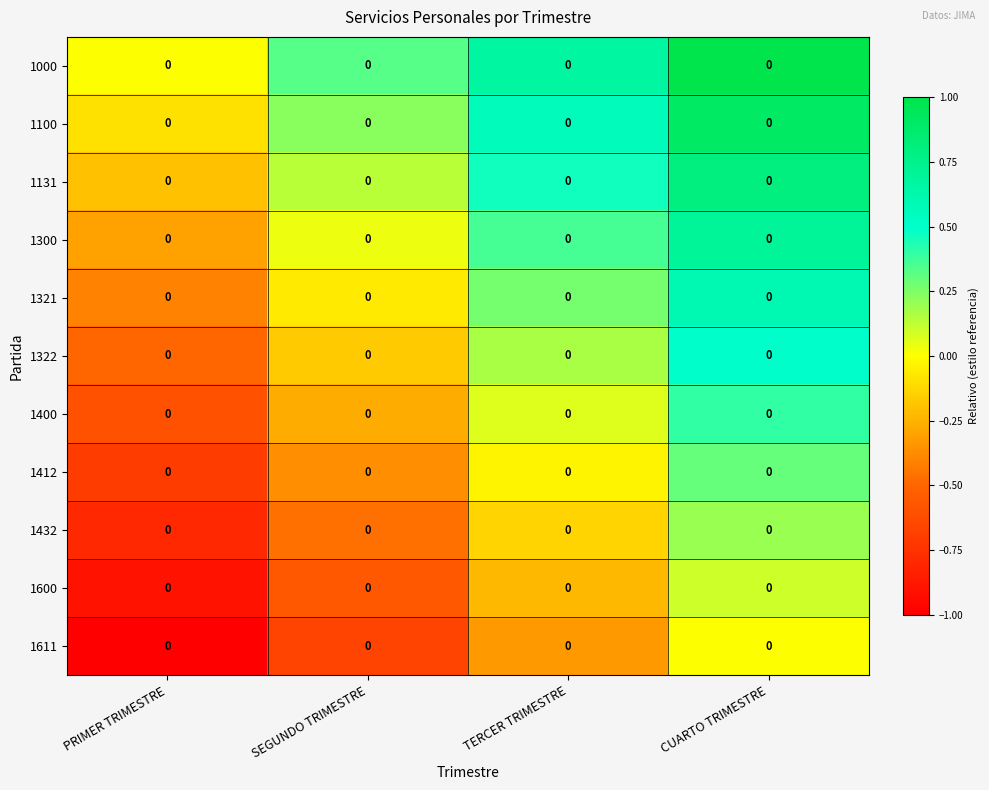

Which category has the highest value in the 1611 series?

CUARTO TRIMESTRE